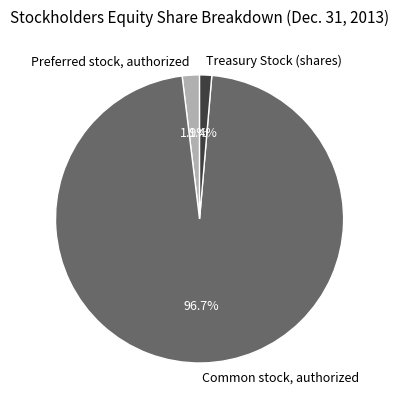

How many slices are in this pie chart?

3